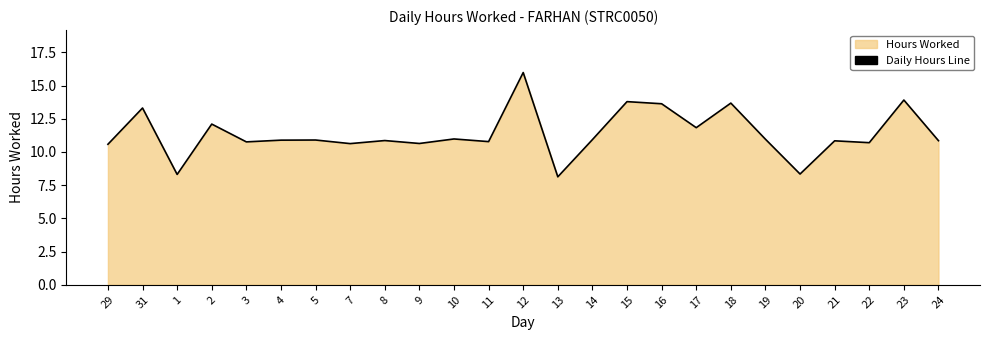

Which has a higher value, 5 or 13?

5